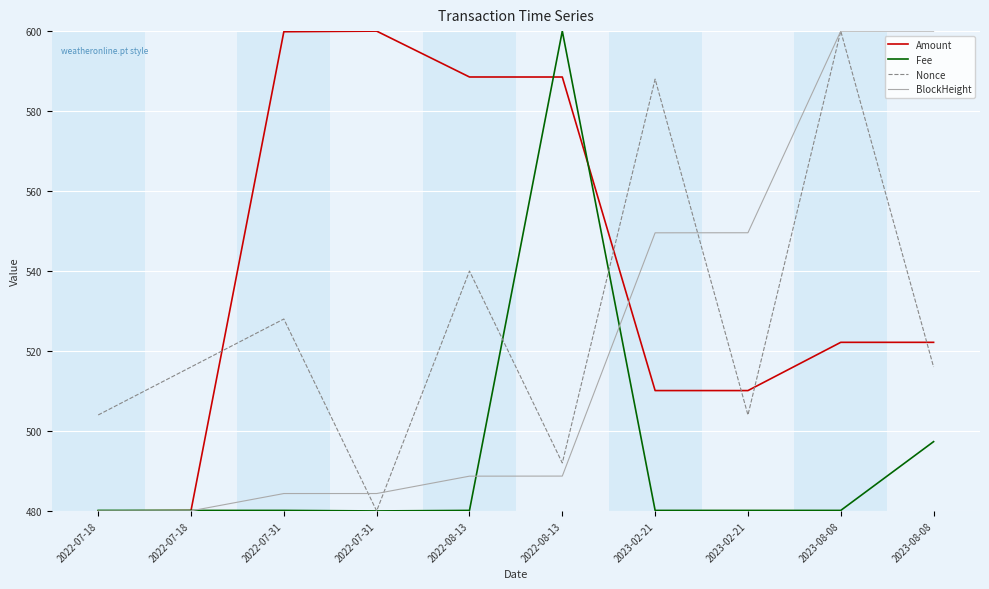

Where is the first local maximum for Amount?

2022-07-31